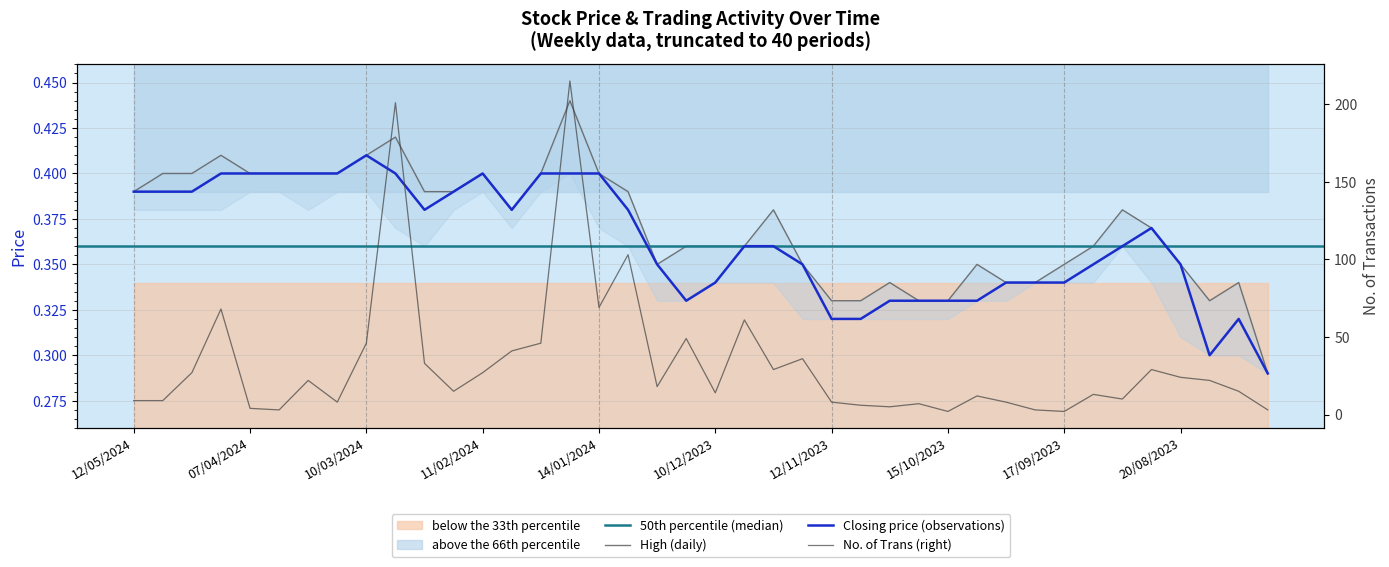

At which category is the sum across all series the highest?

21/01/2024